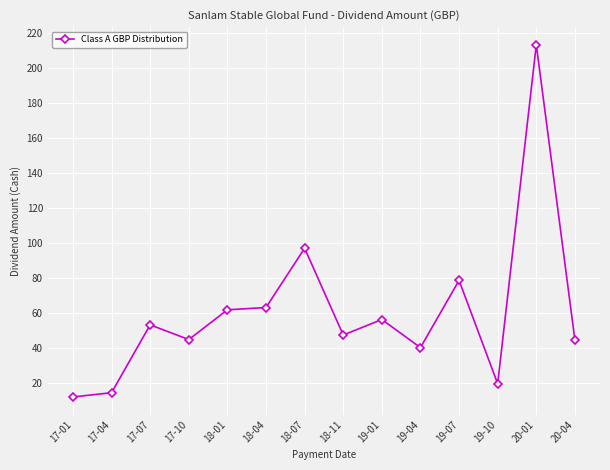

At which category does the chart reach its peak across all series?

20-01